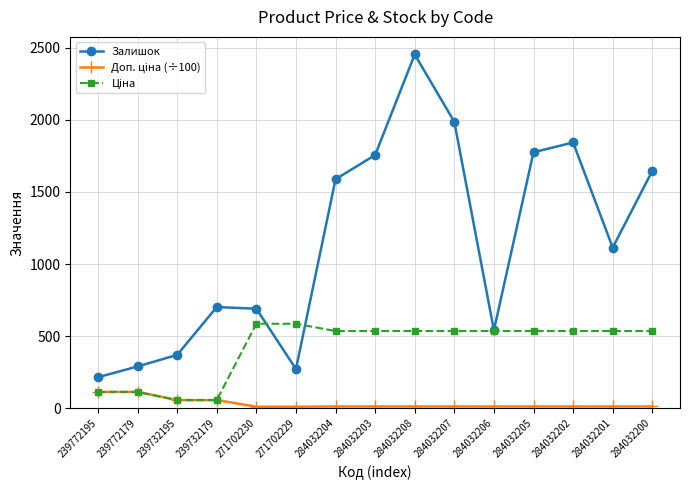

The value of Залишок at 284032203 is 1756.0. True or false?

True